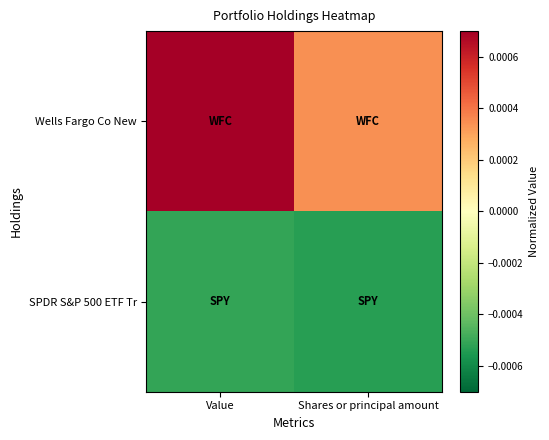

List the series in order of their overall mean, lowest first.

SPDR S&P 500 ETF Tr, Wells Fargo Co New